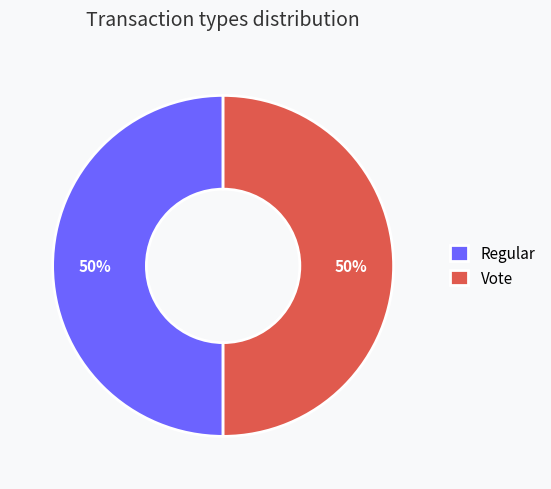

To the nearest percent, what is the average slice percentage?

50%